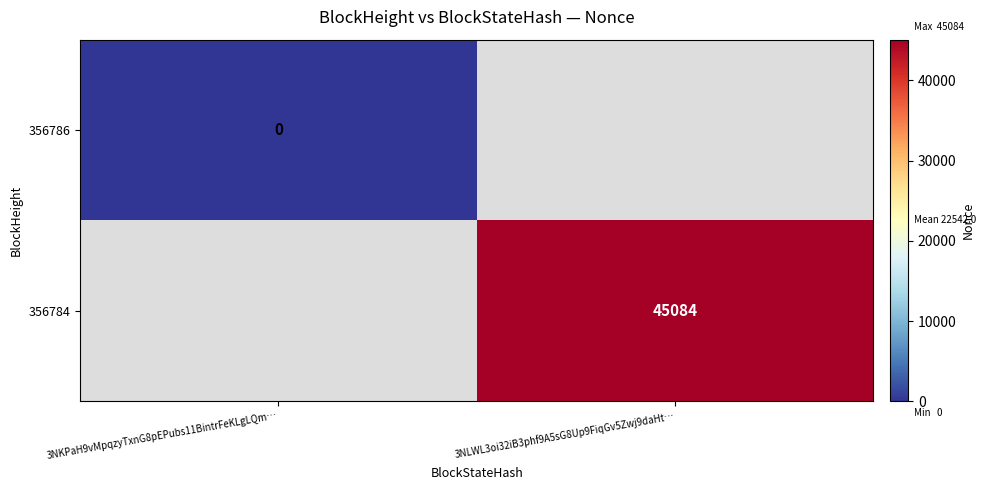

At how many categories does at least one series exceed 26074?

1